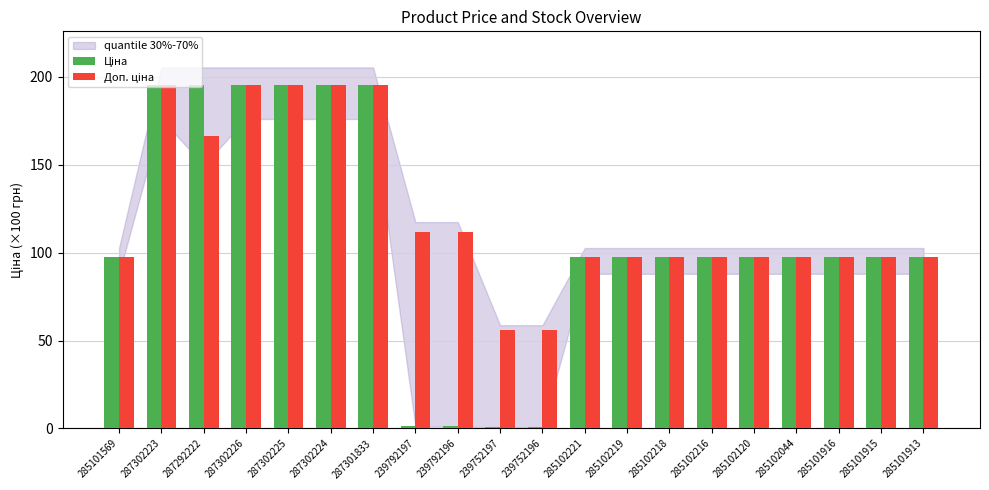

What is the maximum value shown in the chart?

195.6